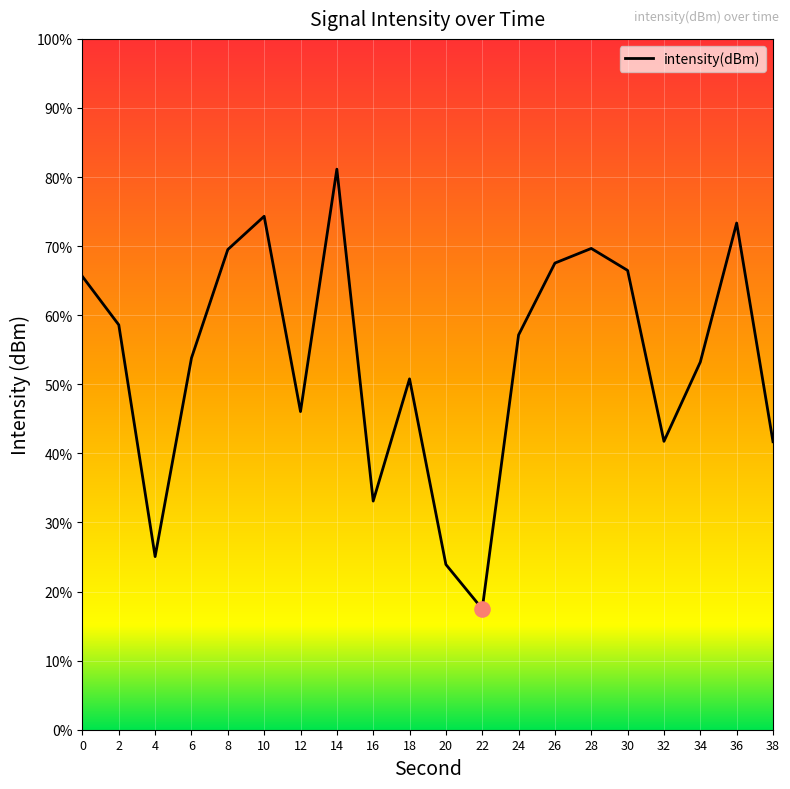

Which has a higher value, 4 or 32?

32